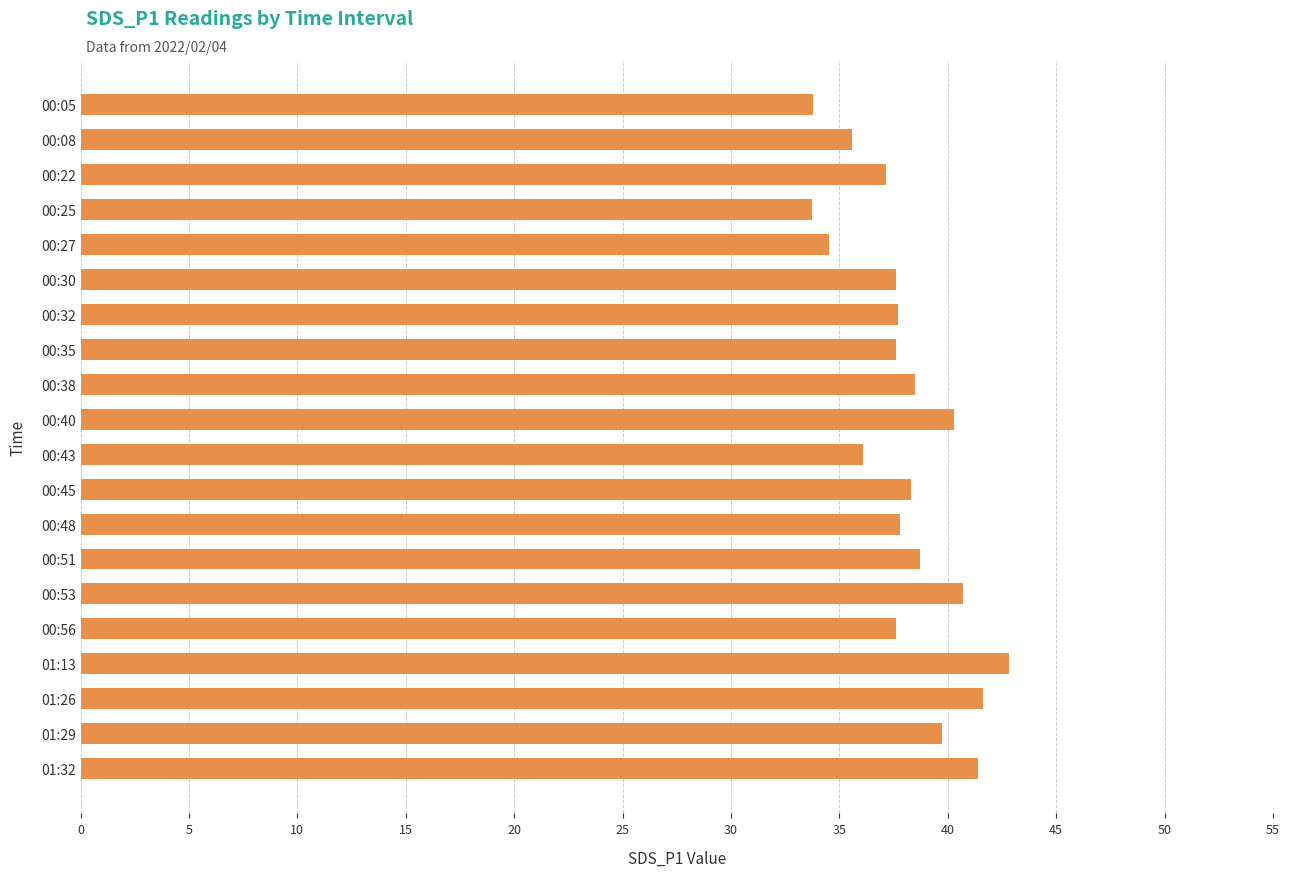

What is the value of the 19th bar from the top?

39.7